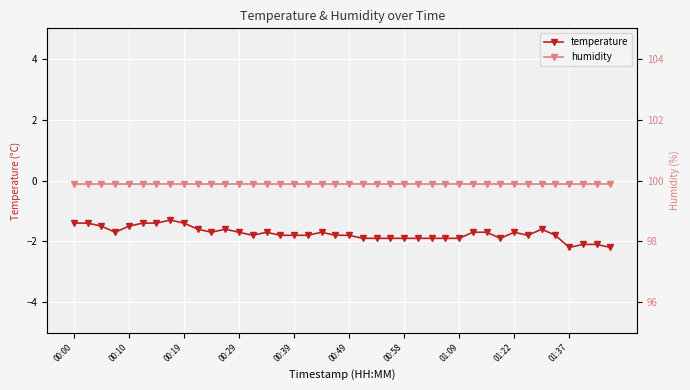

True or false: temperature has more than 2 points higher than both neighbors.

True